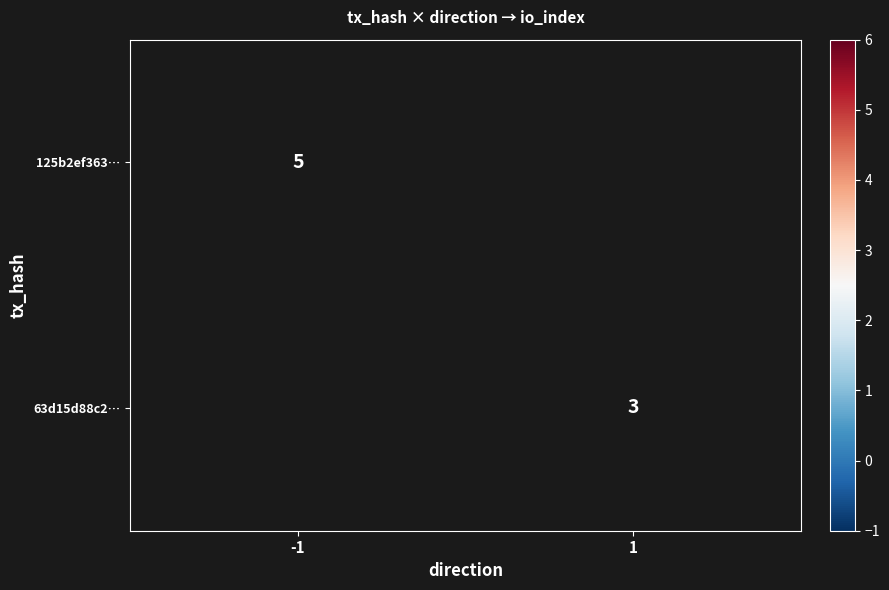

Is it true that 63d15d88c2… equals 2 at 1?

False